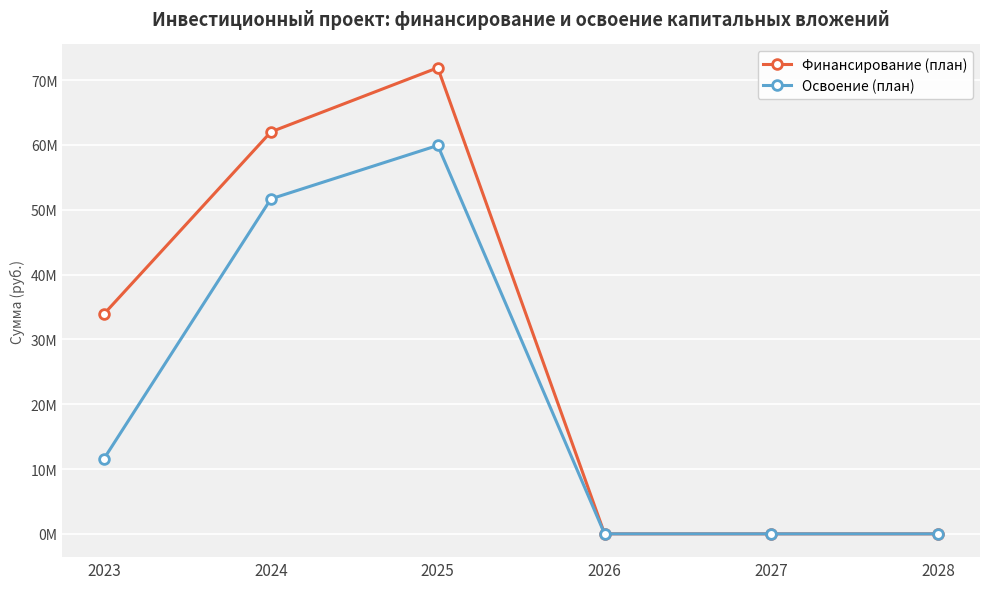

Rank the series by their maximum value, from highest to lowest.

Финансирование (план), Освоение (план)